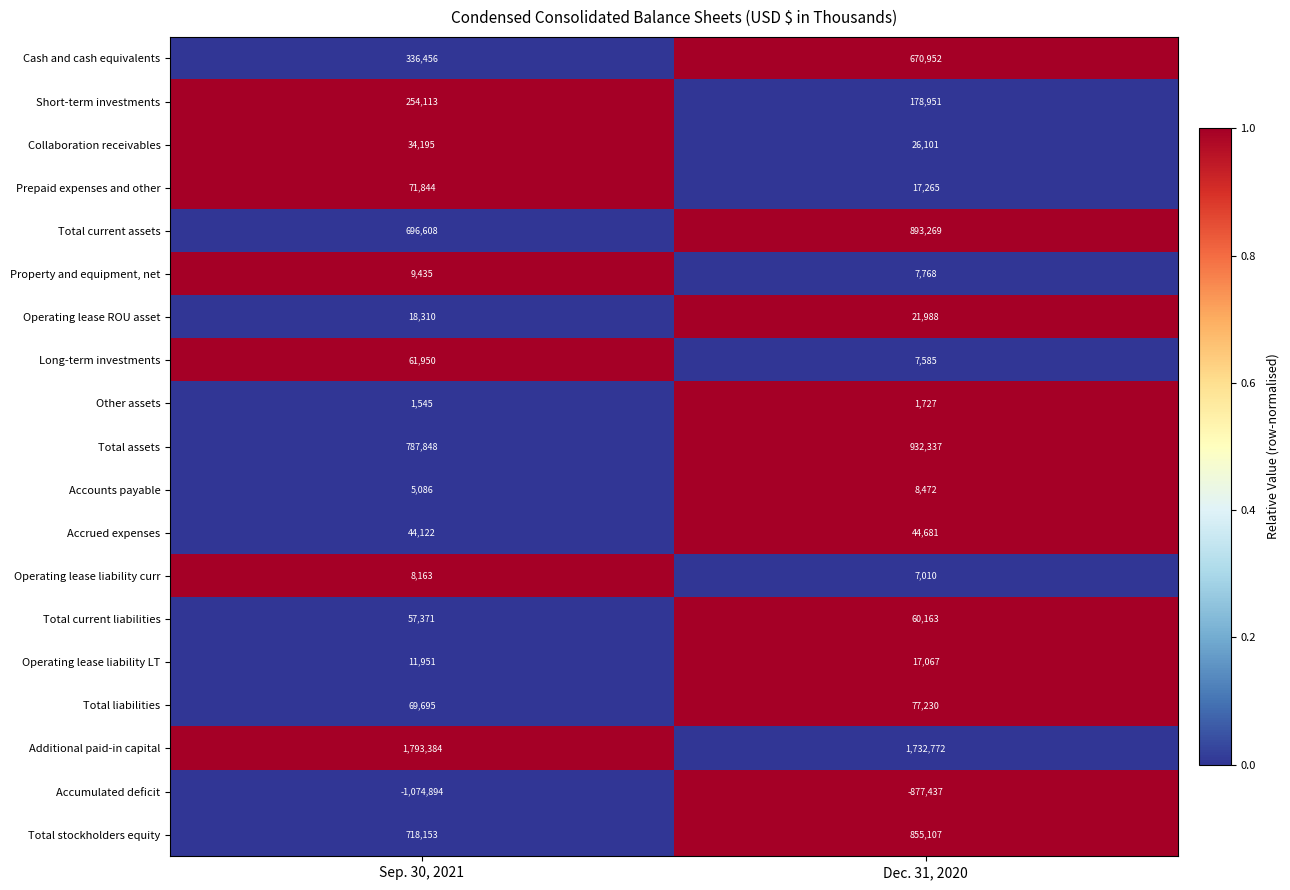

Which category has the highest value across all series?

Sep. 30, 2021